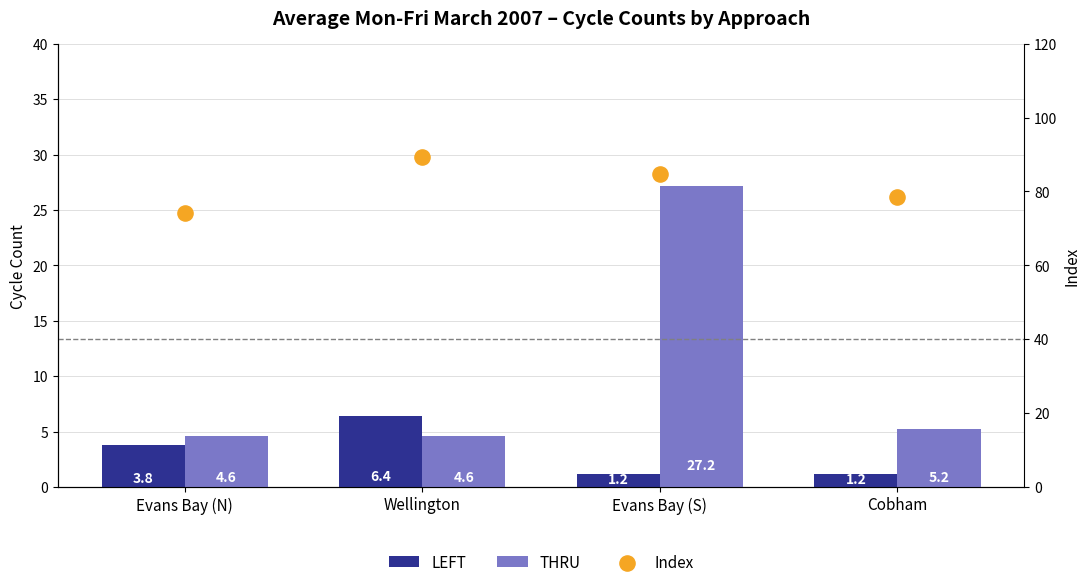

Which series contains the lowest Y value?

LEFT